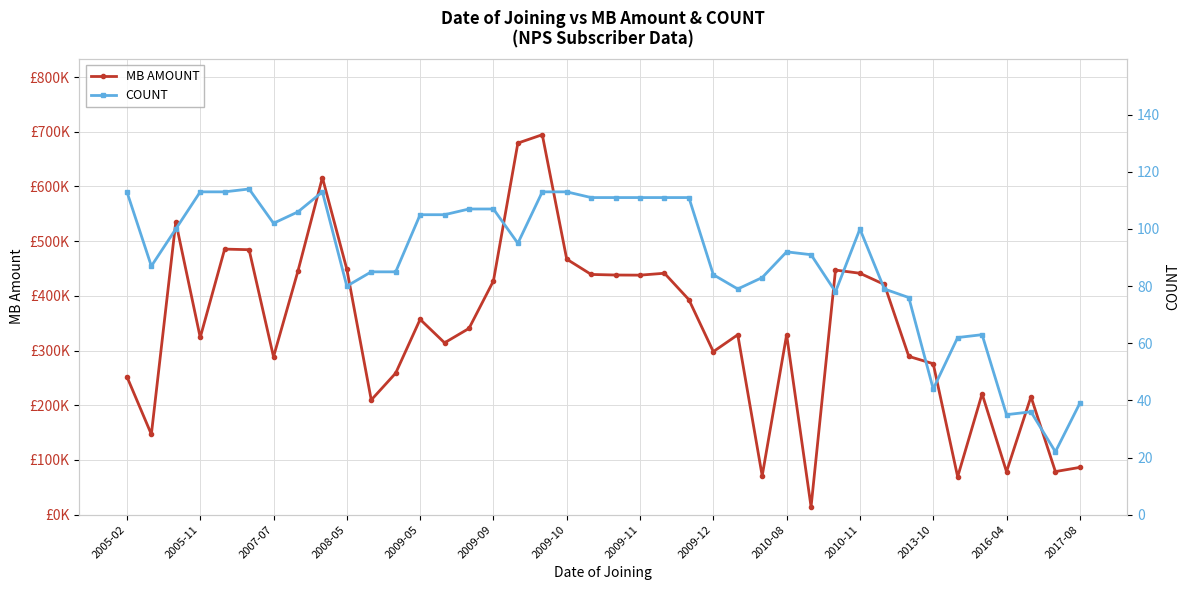

What is the average value of the COUNT series?

89